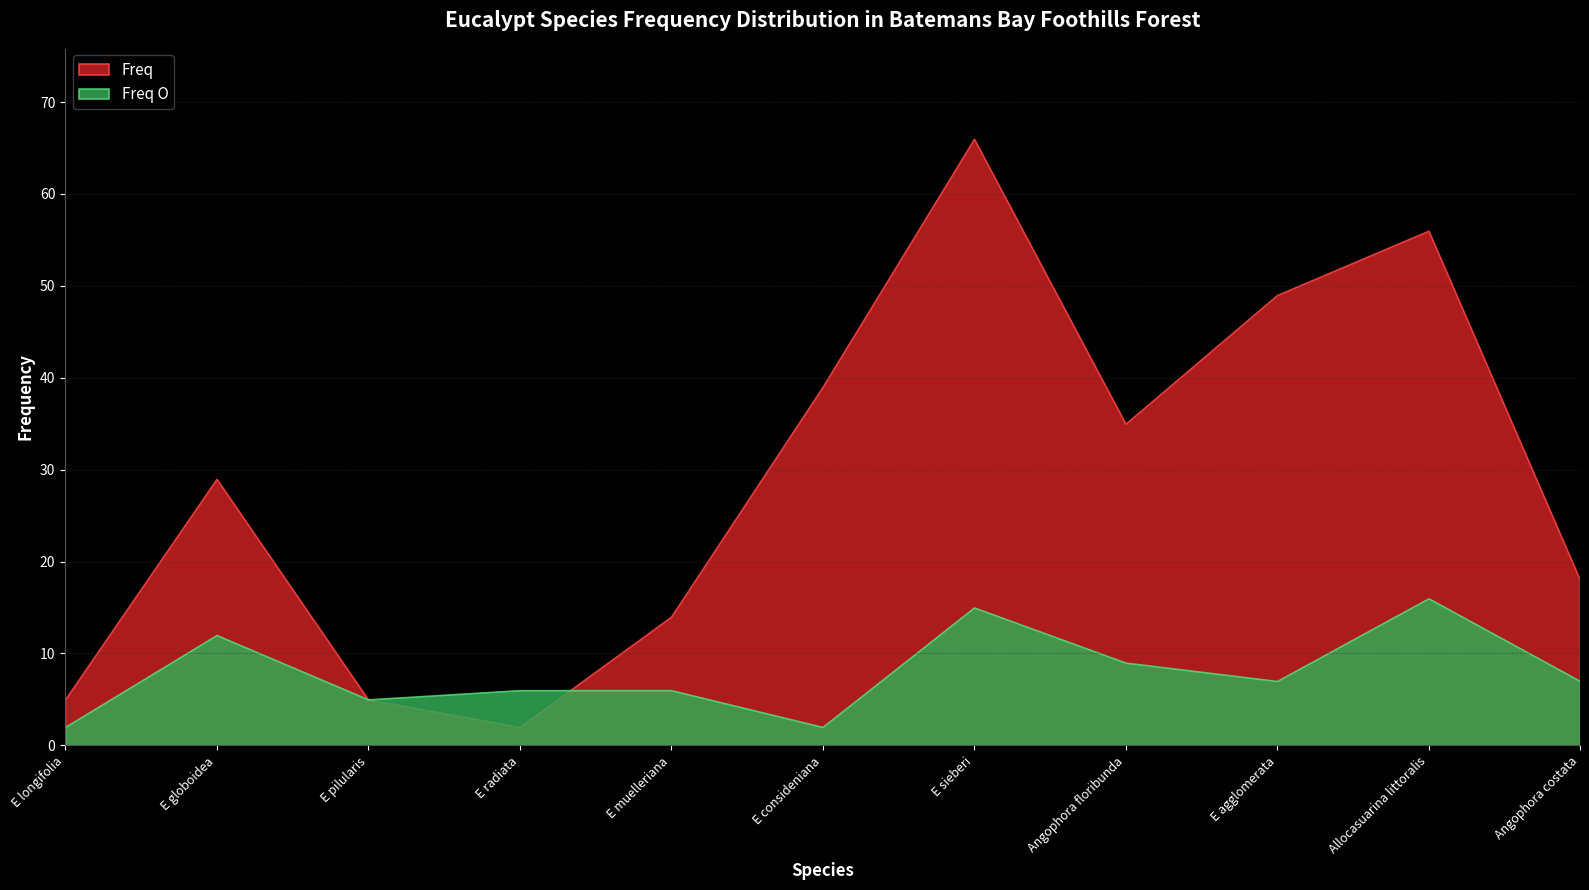

What is the label of the 6th point from the left?

E consideniana